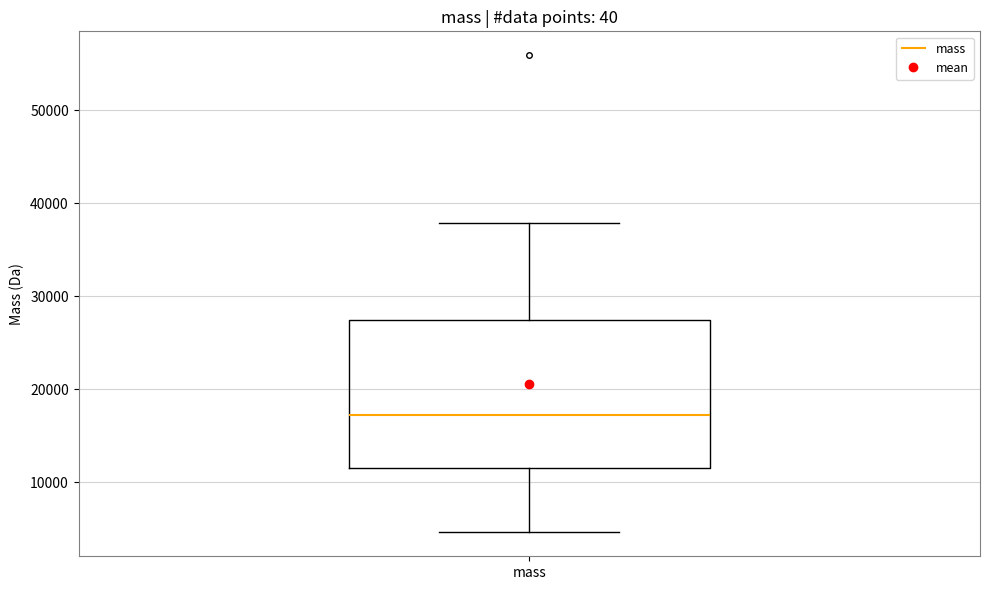

Read this box plot against the y-axis: the position of the median line, the range covered by the box, and the ends of both whiskers. The values are not printed on the chart, so give them approximately, as read against the axis.

median 17000, box 12000 to 27000, whiskers 5000 to 38000